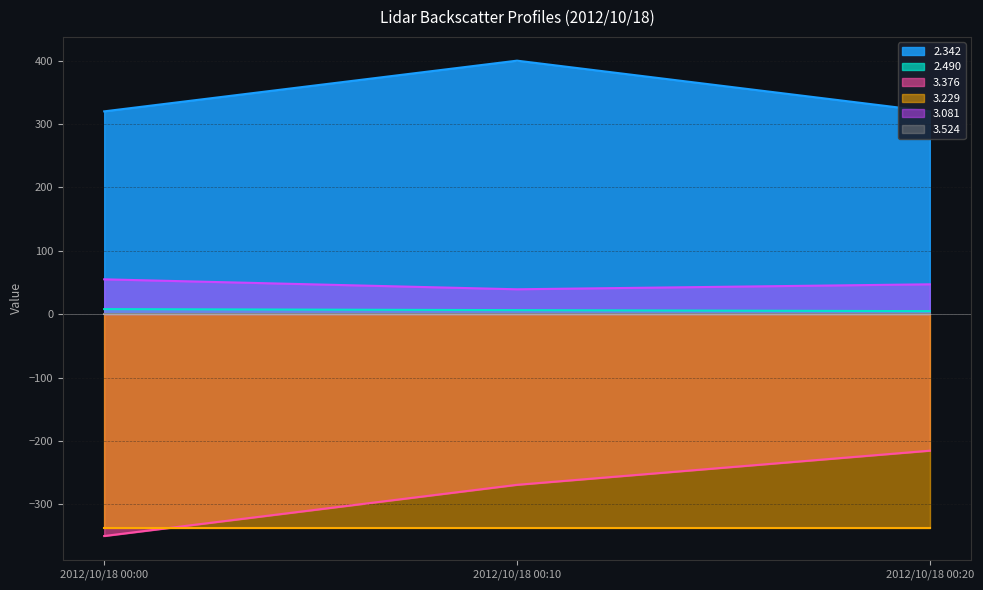

Between 2012/10/18 00:20 and 2012/10/18 00:00, which is larger?

2012/10/18 00:20